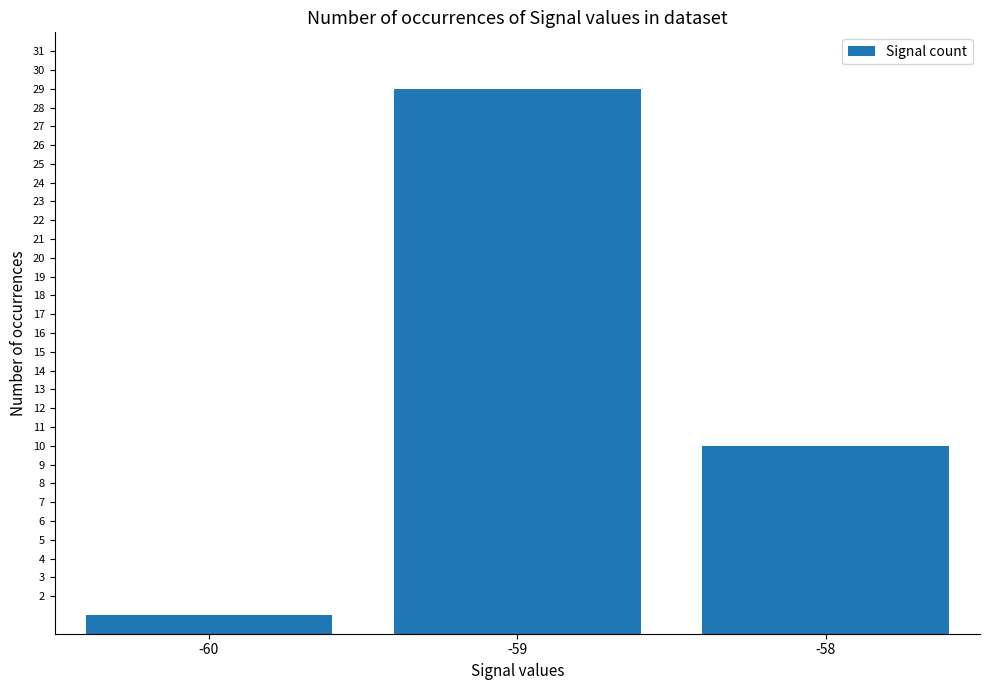

List the labels in order of value, largest first.

-59, -58, -60